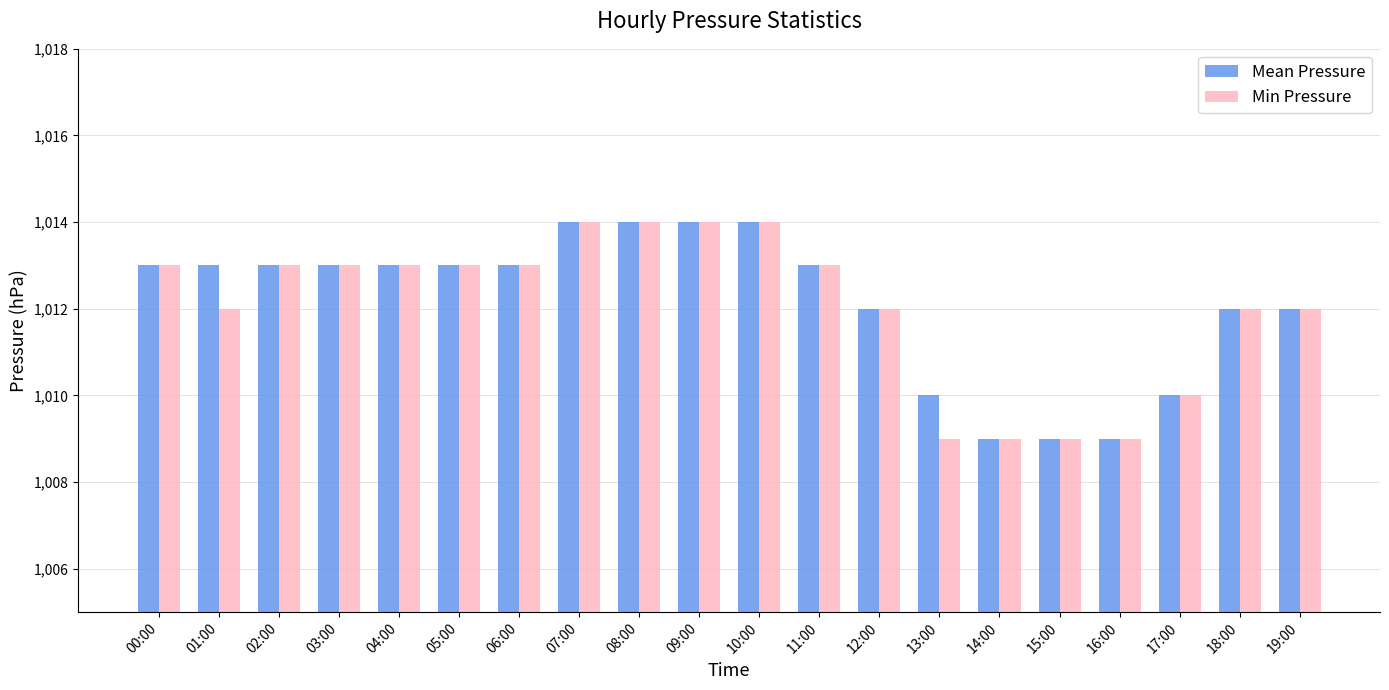

What is the highest value of the Min Pressure series?

1014